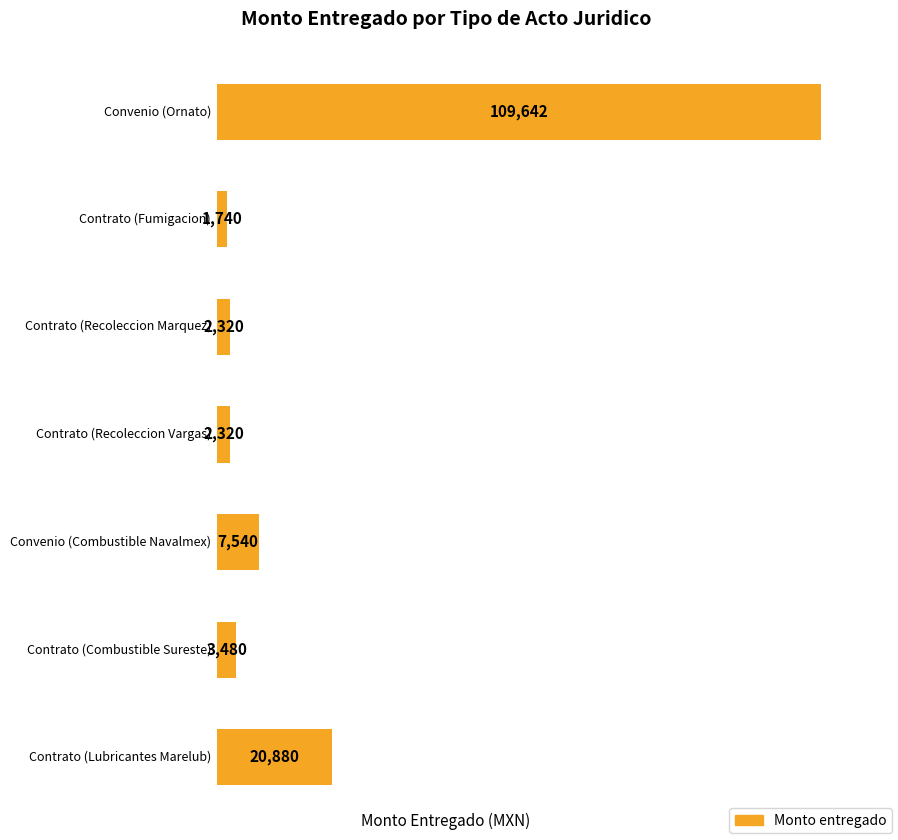

Reading left to right, list all the values displayed in this chart.

109642	1740	2320	2320	7540	3480	20880